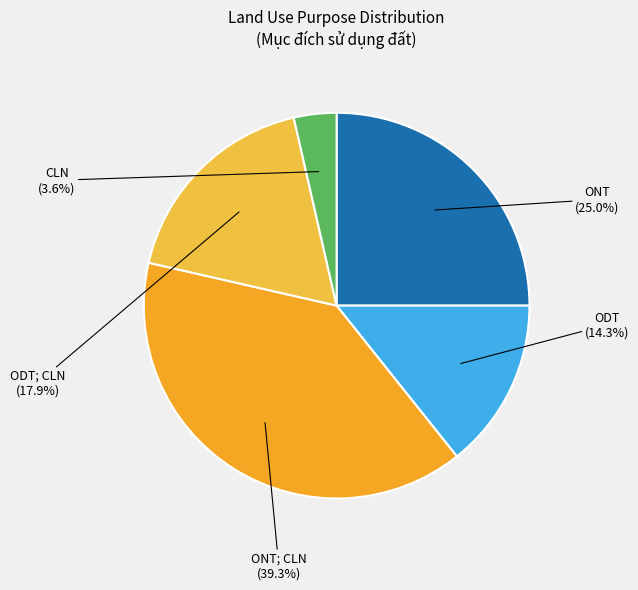

How many slices are in this pie chart?

5